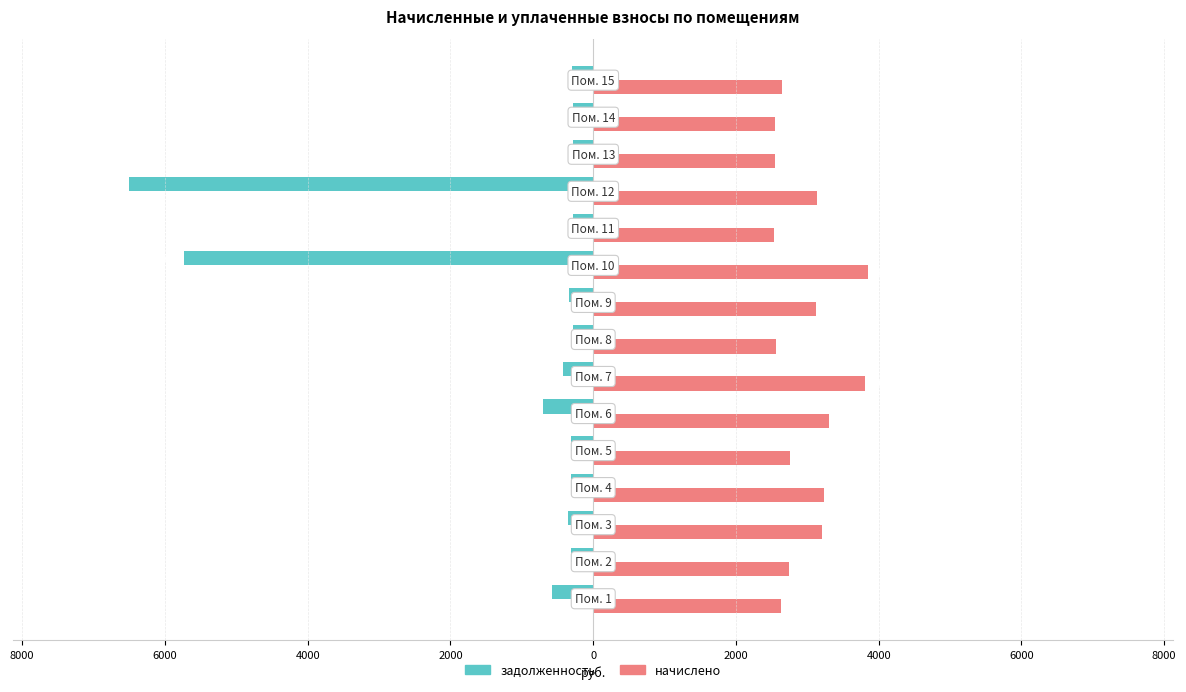

Which series has the largest range (max minus min)?

задолженность